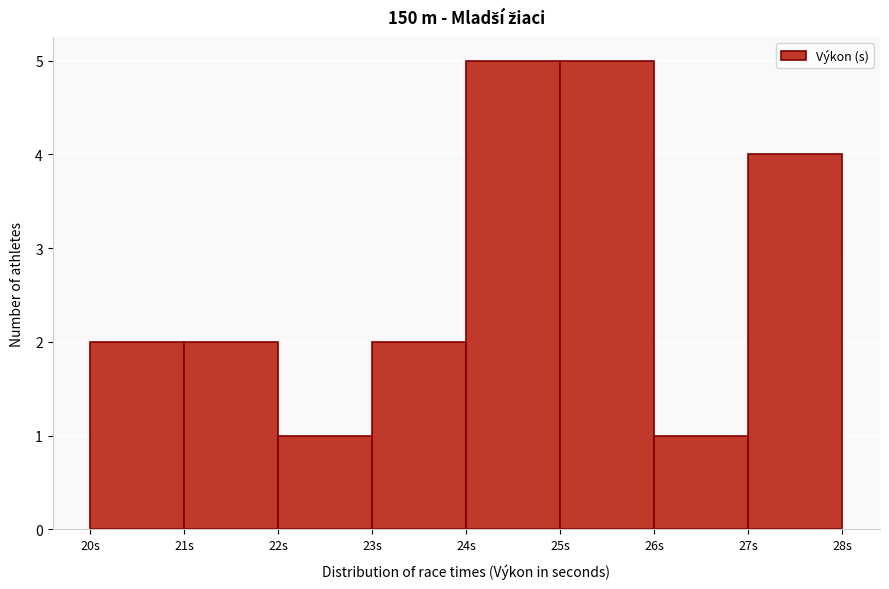

Reading left to right, transcribe this chart: for each bar, give the range it covers on the x-axis and its height. The values are not printed on the chart, so give them approximately, as read against the axis.

20 to 21: 2
21 to 22: 2
22 to 23: 1
23 to 24: 2
24 to 25: 5
25 to 26: 5
26 to 27: 1
27 to 28: 4